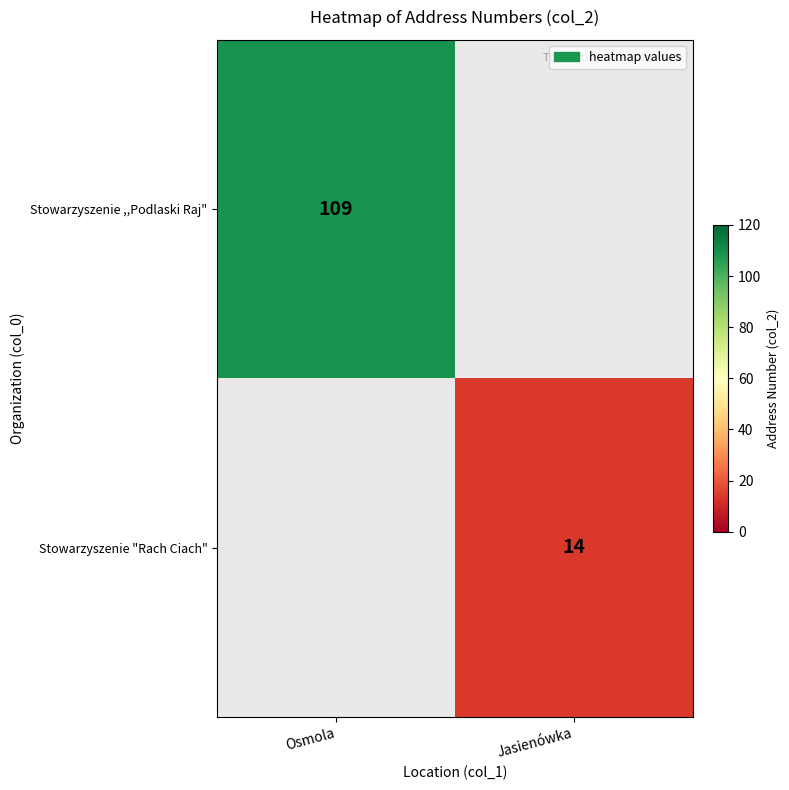

At how many categories does at least one series exceed 31?

1